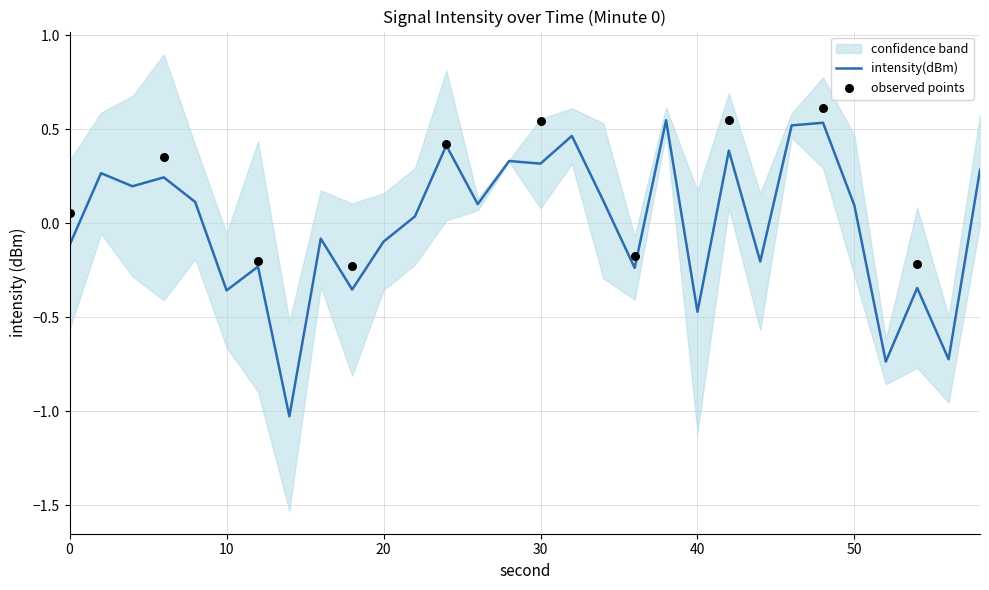

Which has a higher value, 50 or 24?

24